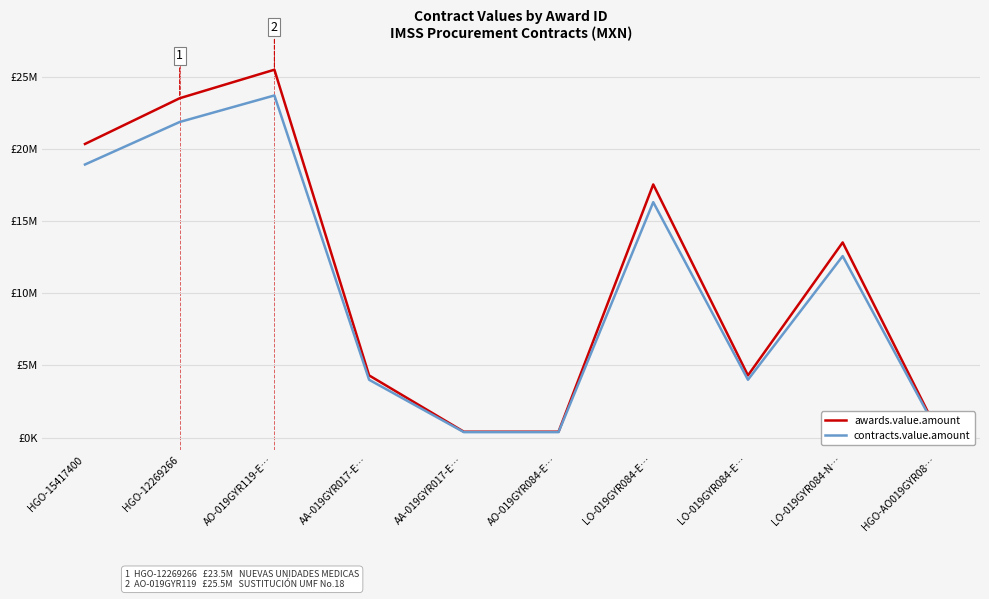

What are all the series names shown in the legend?

awards.value.amount, contracts.value.amount